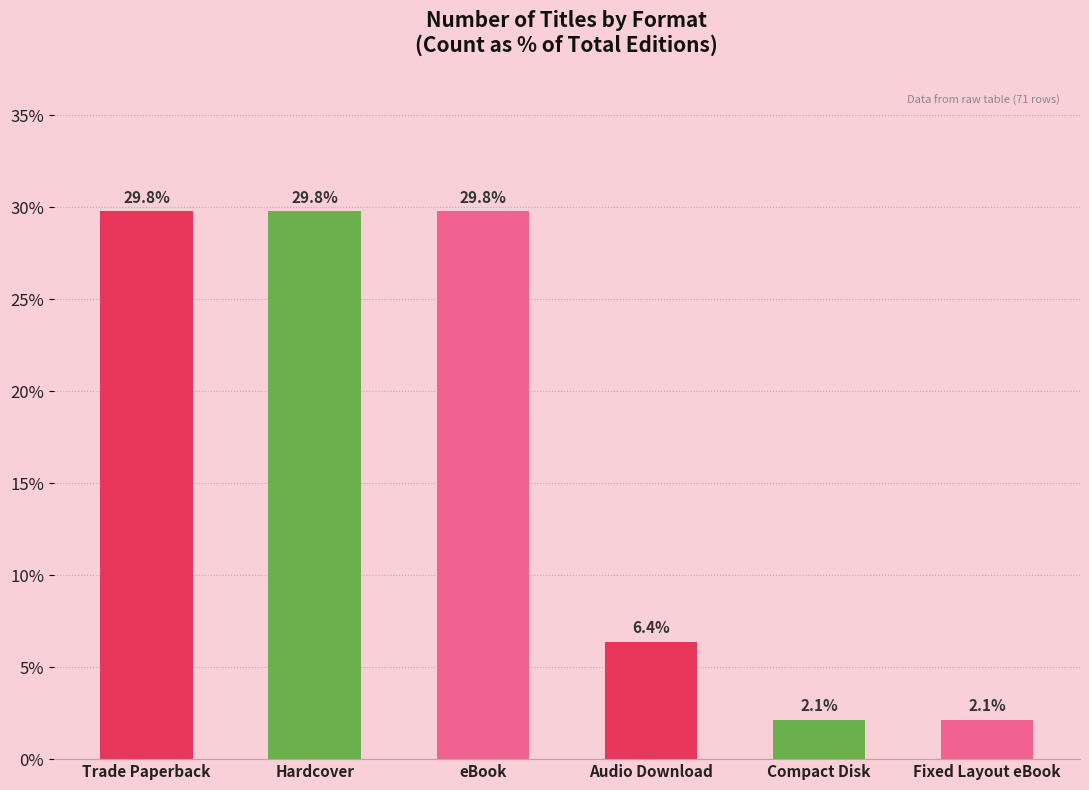

How many data points are less than 29?

3